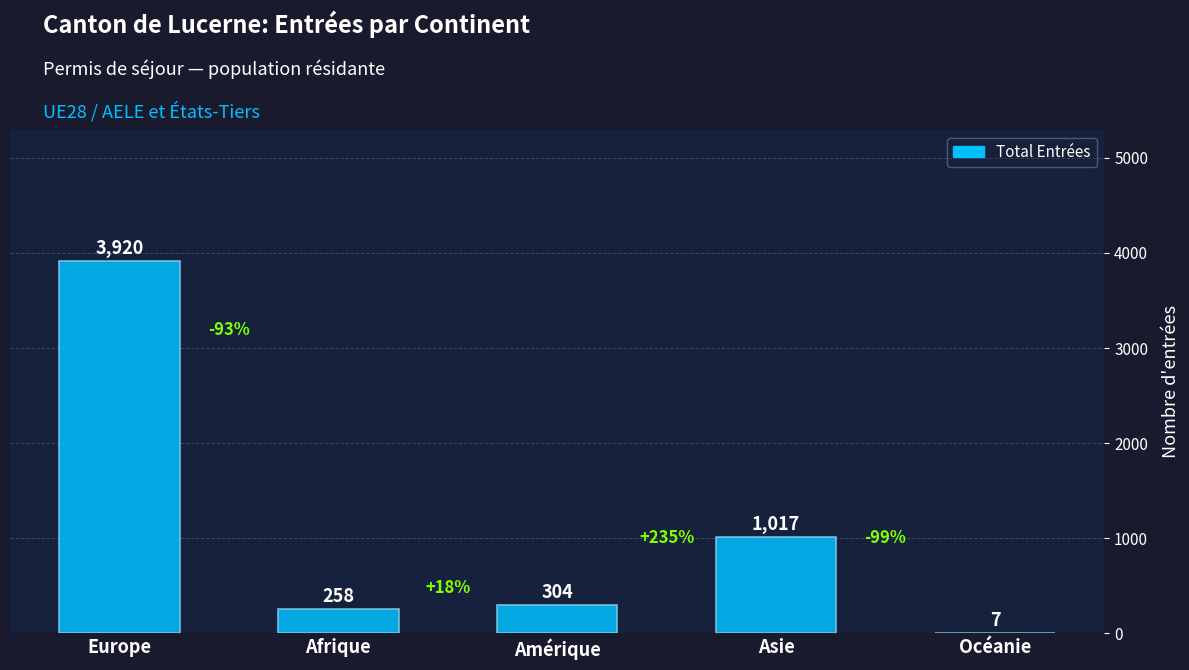

True or false: the data shows 1354 at Asie.

False